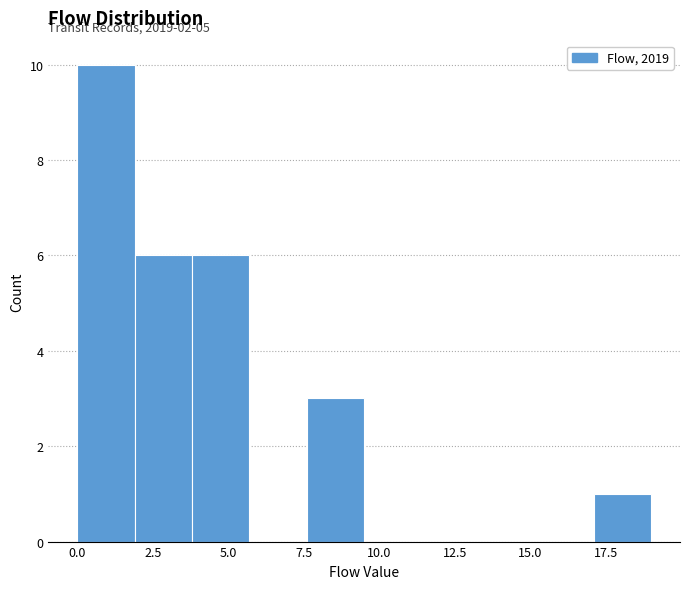

Read against the x-axis, roughly where is the centre of the tallest bar?

1.0